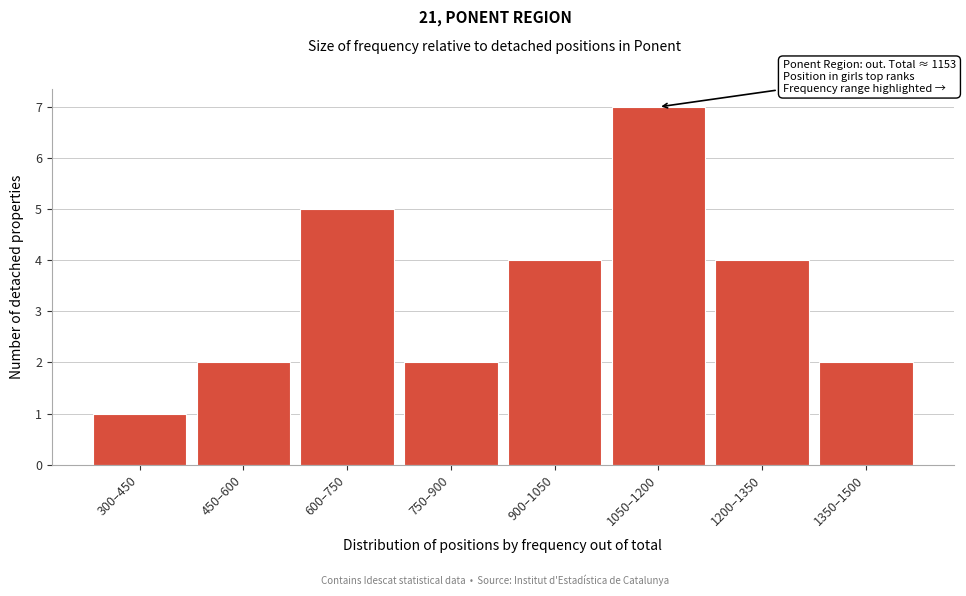

Reading left to right, list all the values displayed in this chart.

300–450=1	450–600=2	600–750=5	750–900=2	900–1050=4	1050–1200=7	1200–1350=4	1350–1500=2